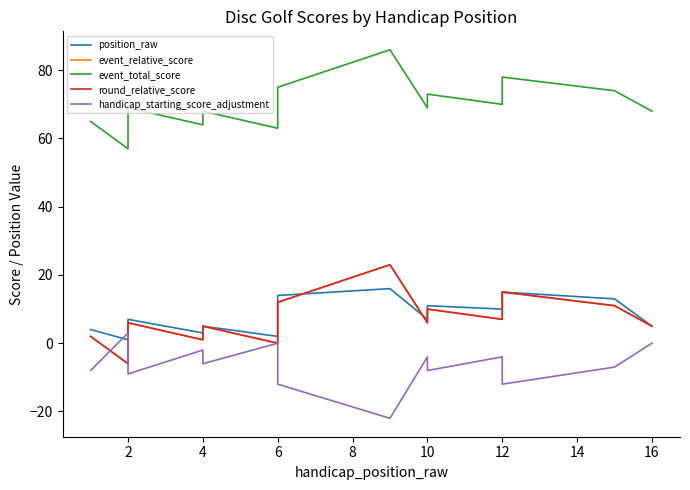

Which series has the largest total across all categories?

event_total_score